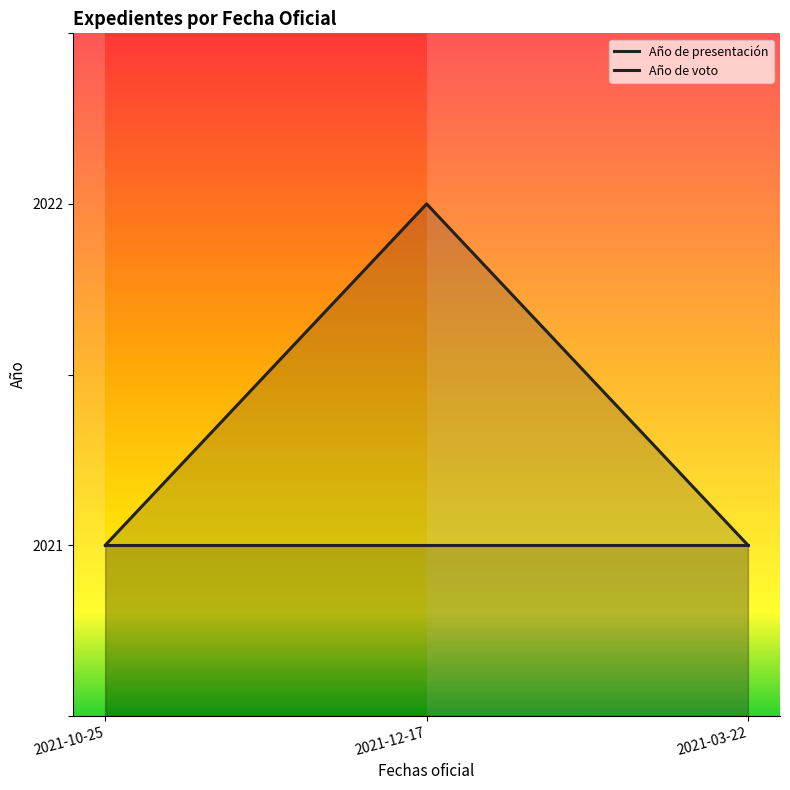

What is the sum of all values?

6064